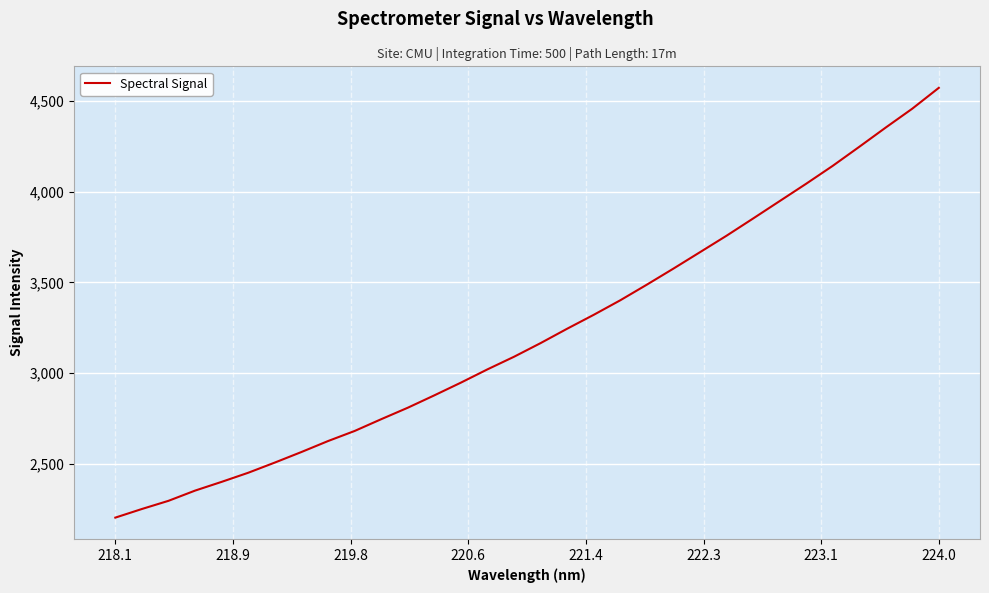

Does the chart have visible grid lines?

Yes